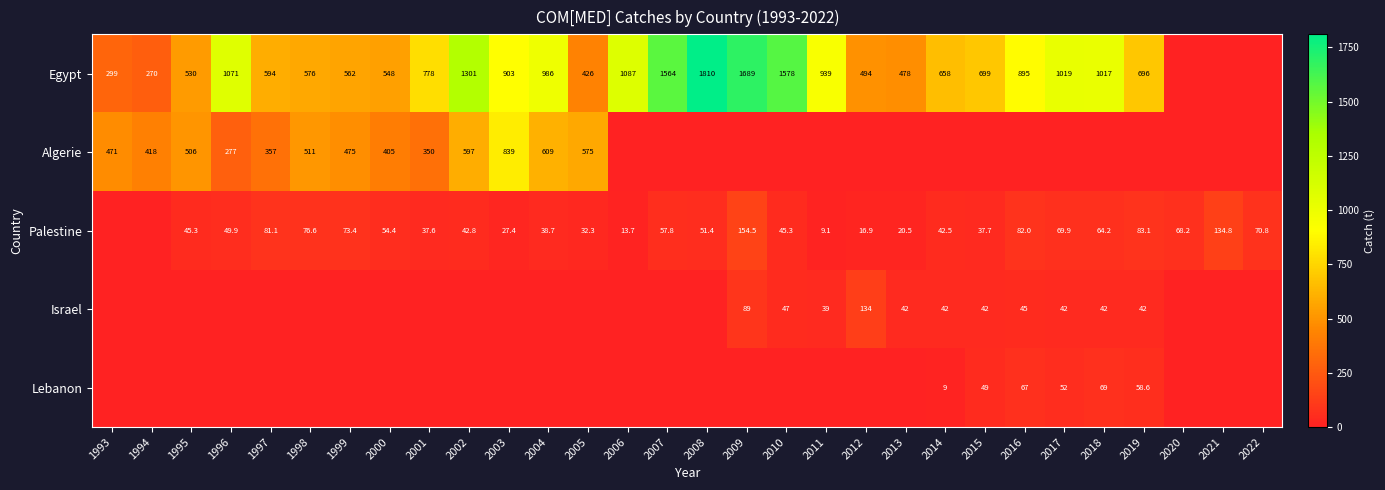

True or false: Algerie has a value of 319.7 at 2003.

False